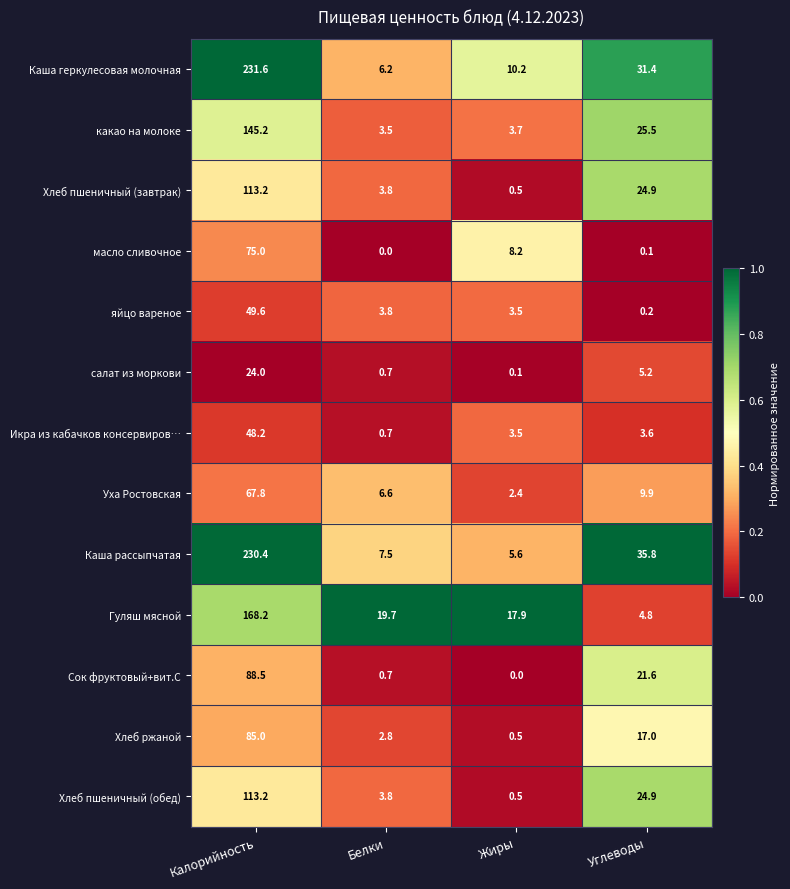

What is the total value across all series at Углеводы?

204.9